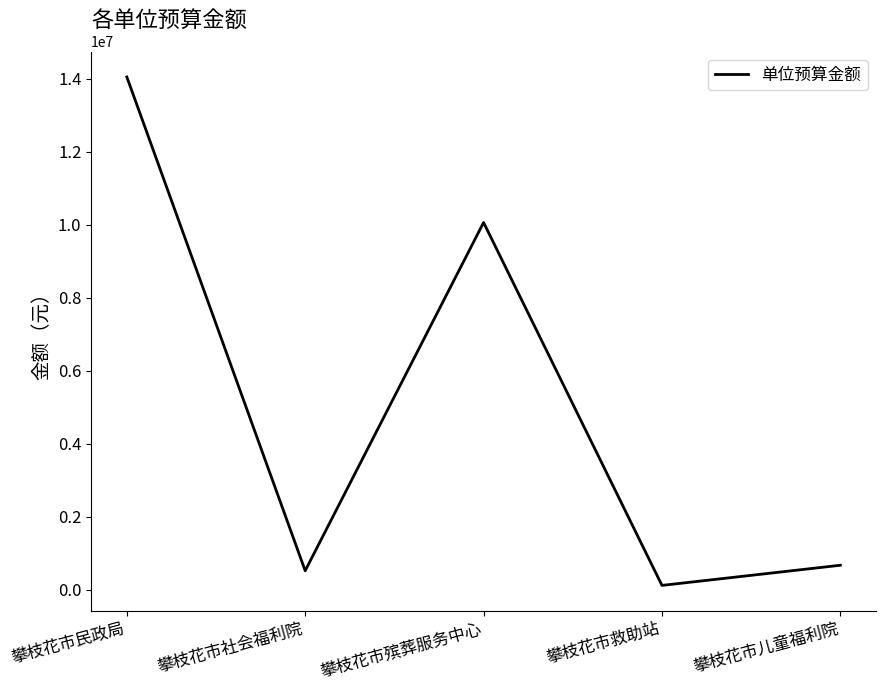

True or false: the data has more than 0 interior local peaks.

True